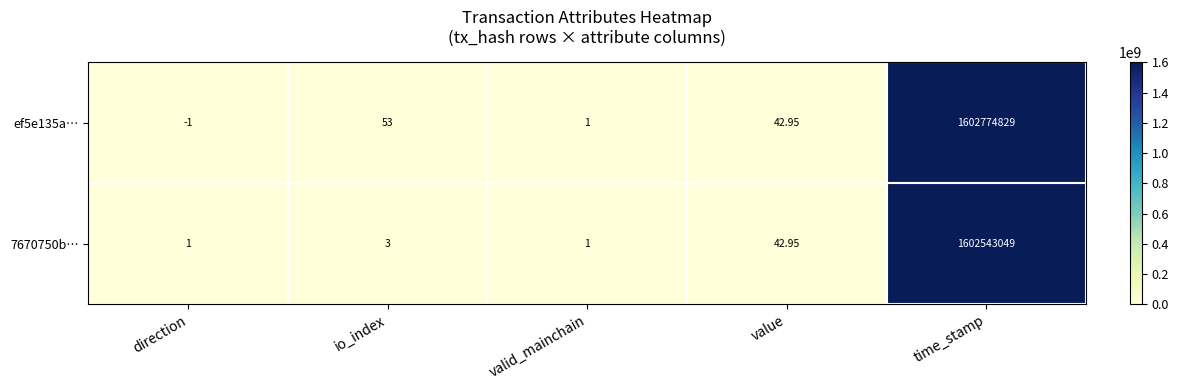

How many categories are shown in the chart?

5